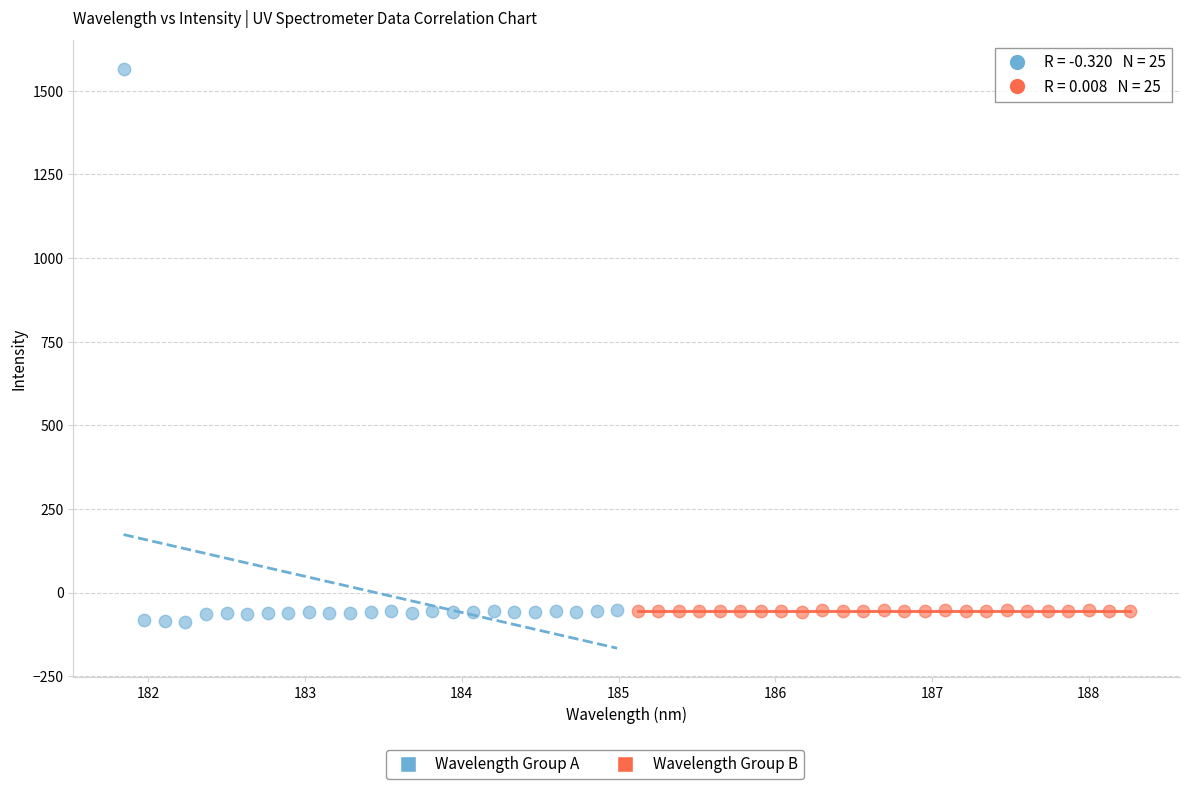

Which series has the widest spread of Y values?

Wavelength Group A